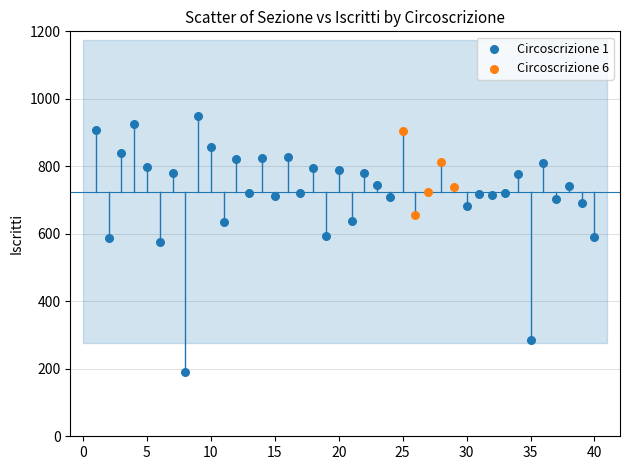

Which series has the widest spread of Y values?

Circoscrizione 1